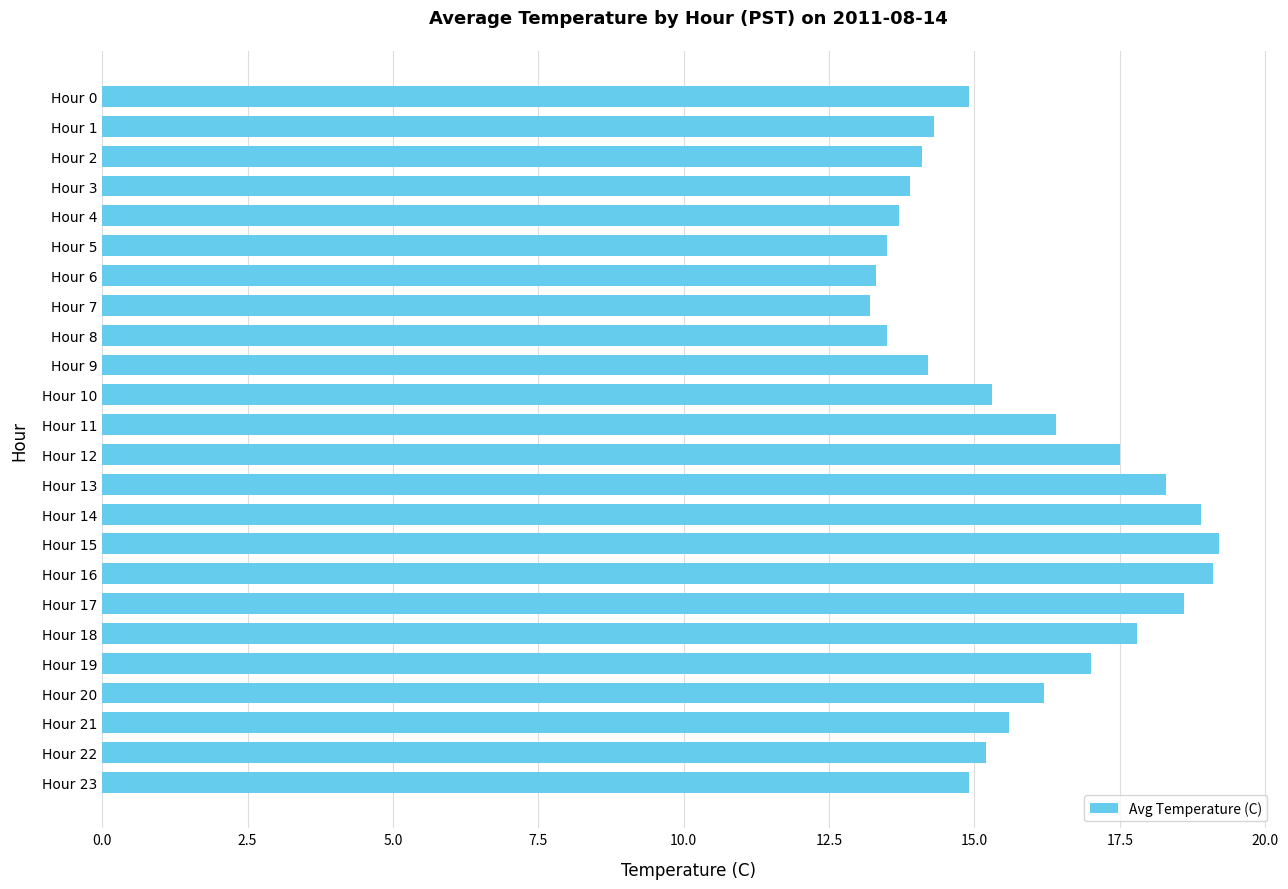

What is the change in value from Hour 12 to Hour 20?

-1.3